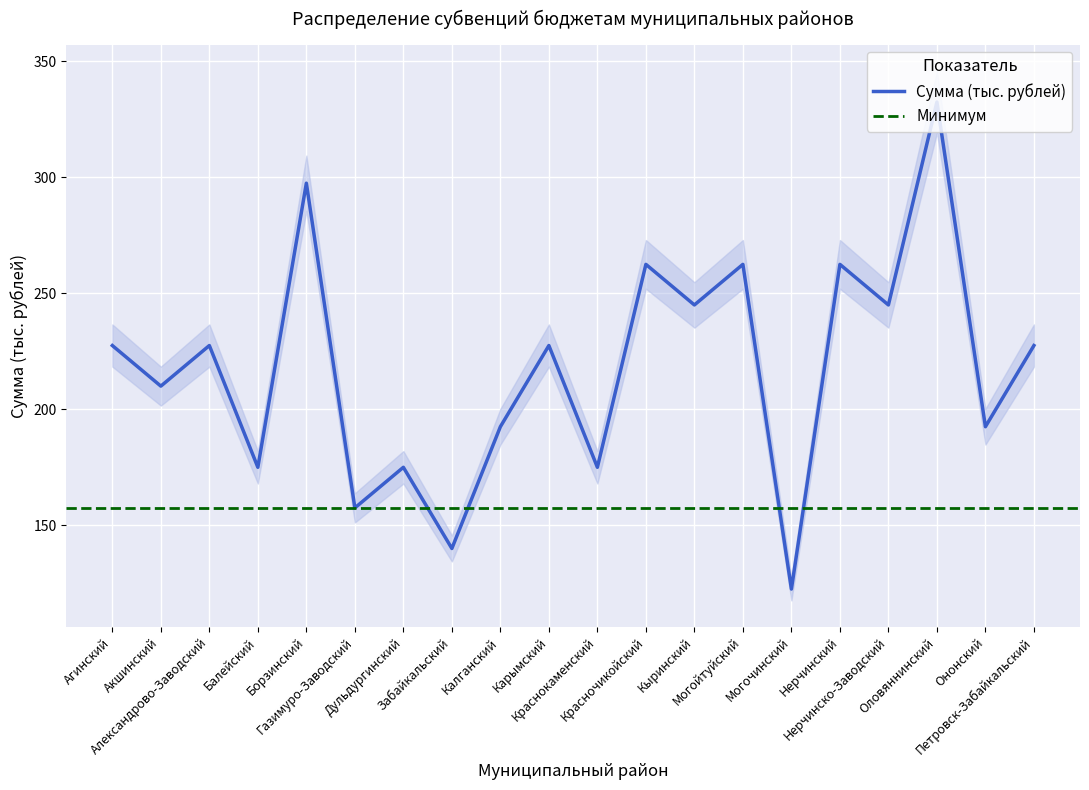

What is the maximum value for Сумма (тыс. рублей)?

332.5